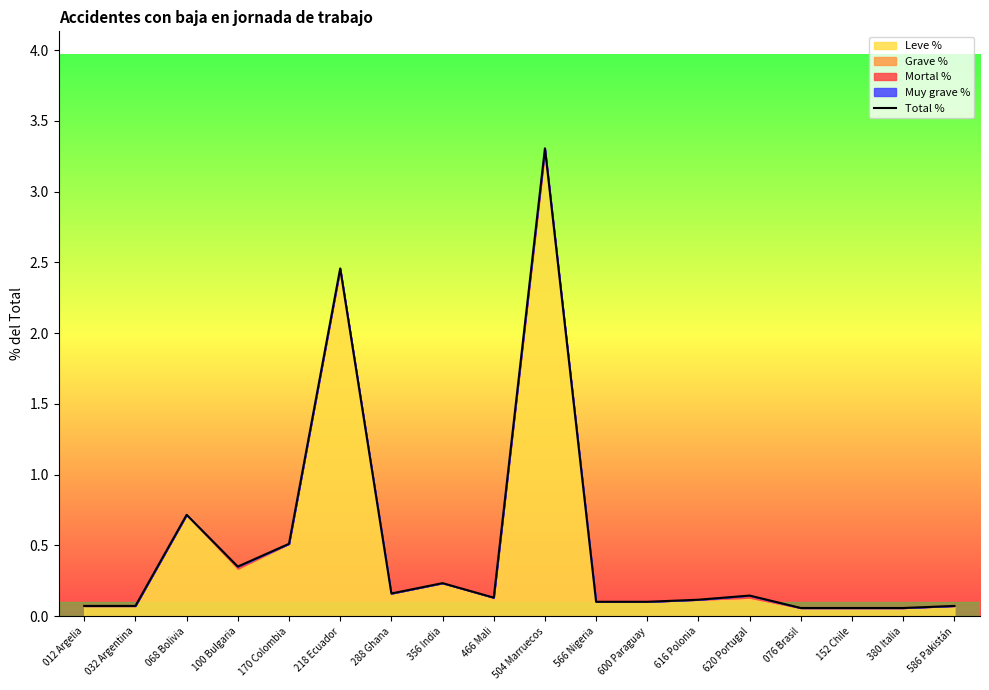

Which label corresponds to the smallest value in the chart?

076 Brasil